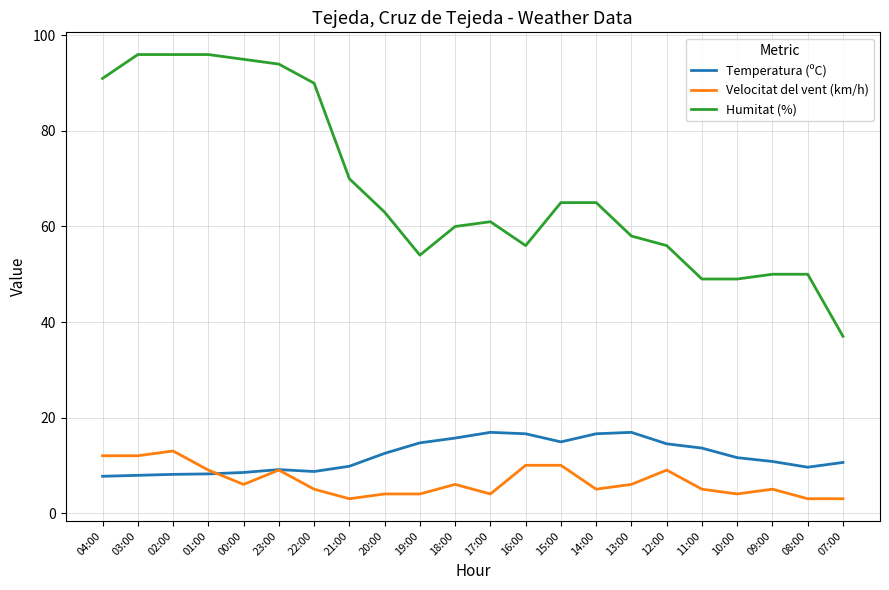

What is the difference between the second highest and second lowest values in the Velocitat del vent (km/h) series?

9.0